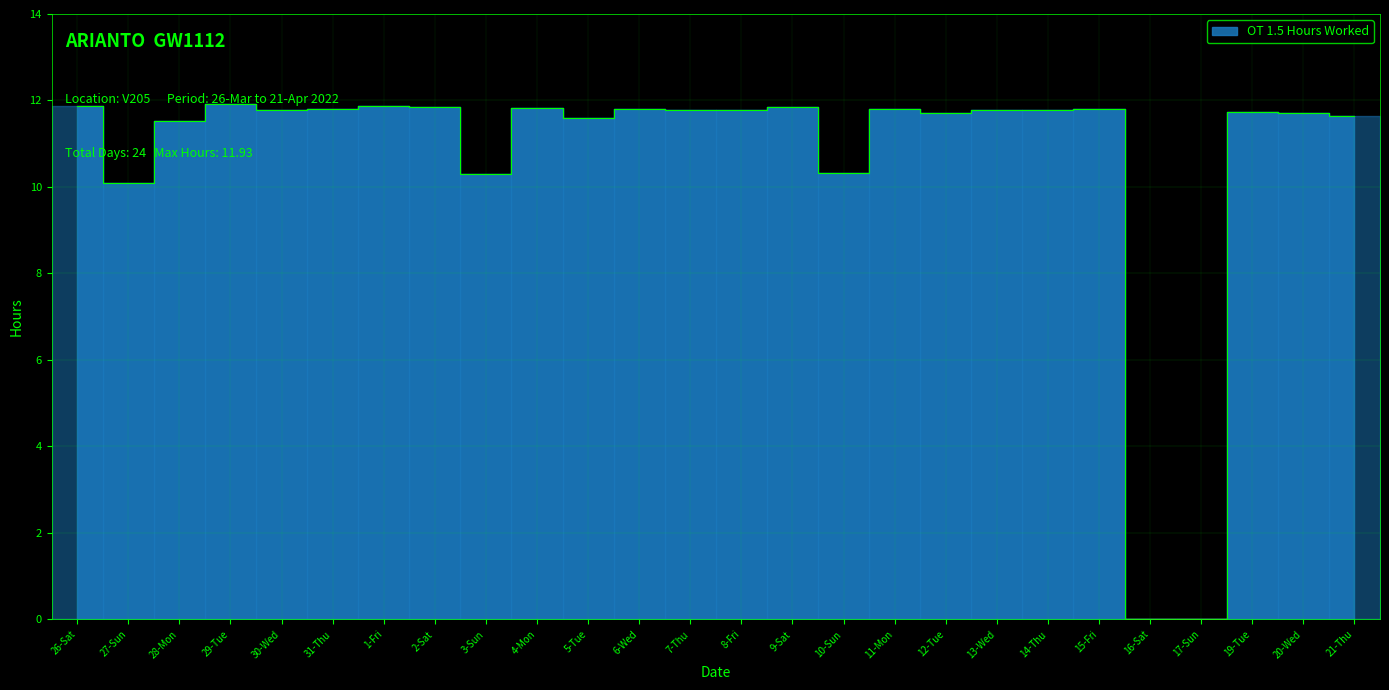

Where is the first local maximum?

29-Tue